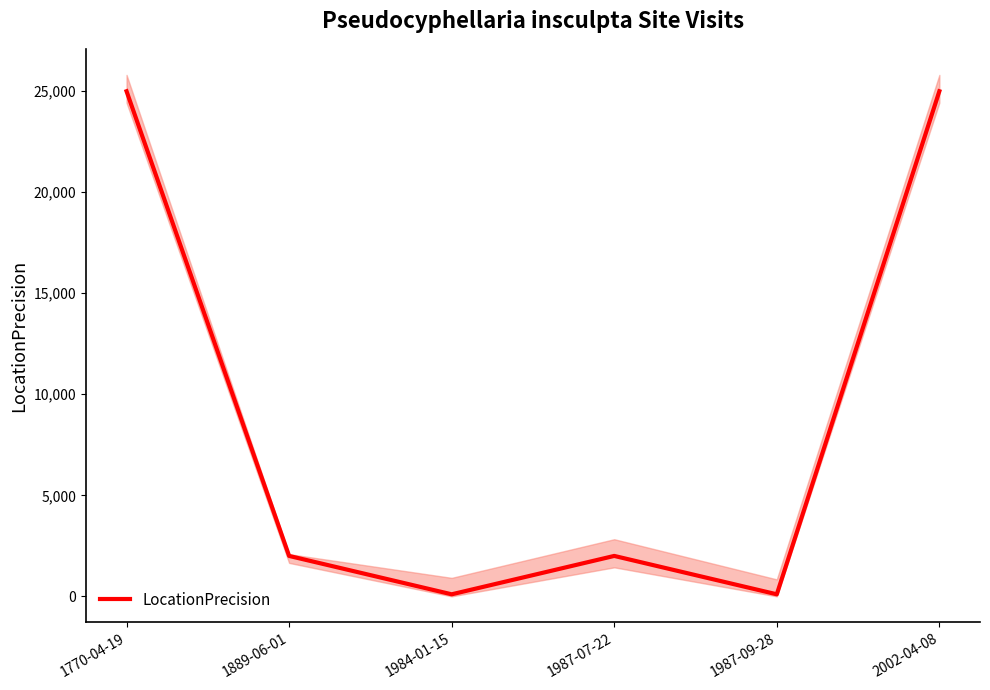

How many data points are less than 2000?

2